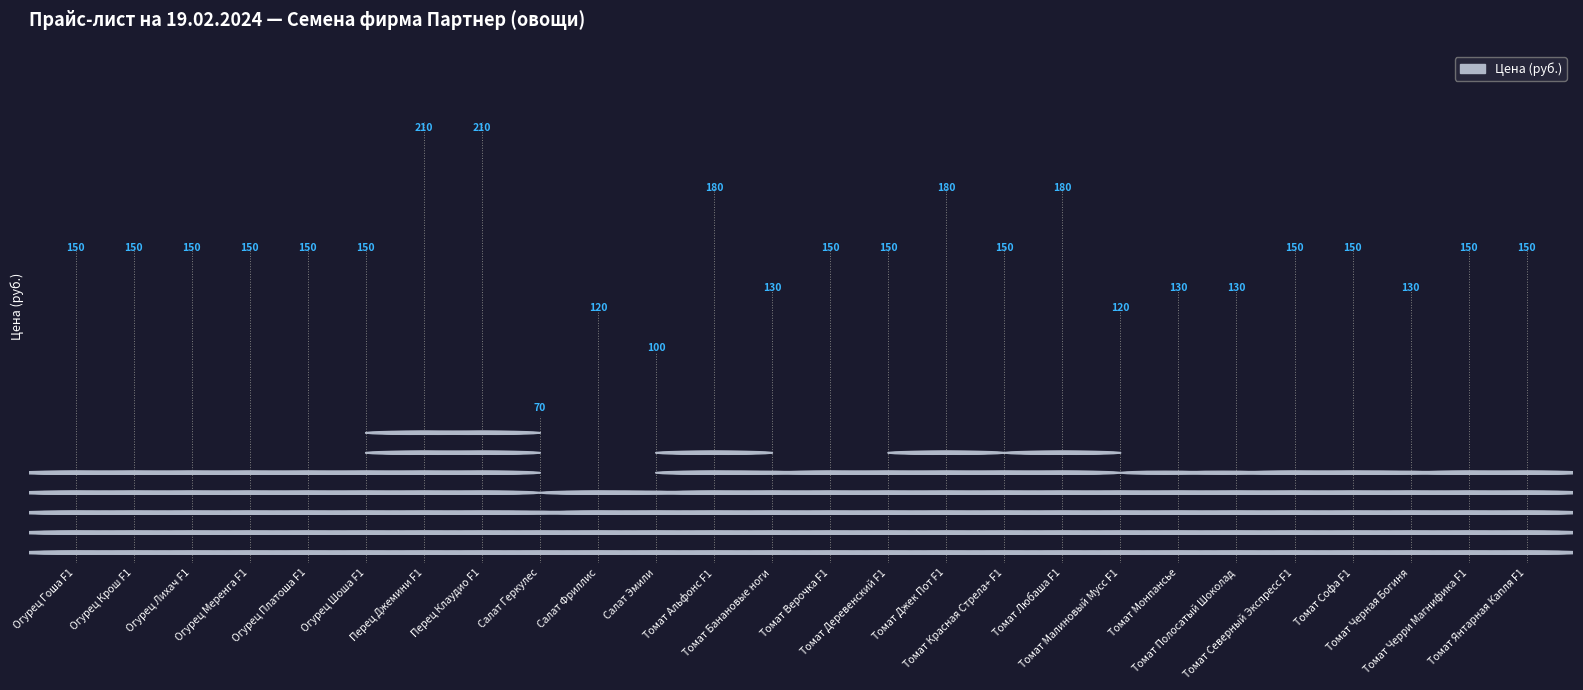

What is the sum of all values?

3840